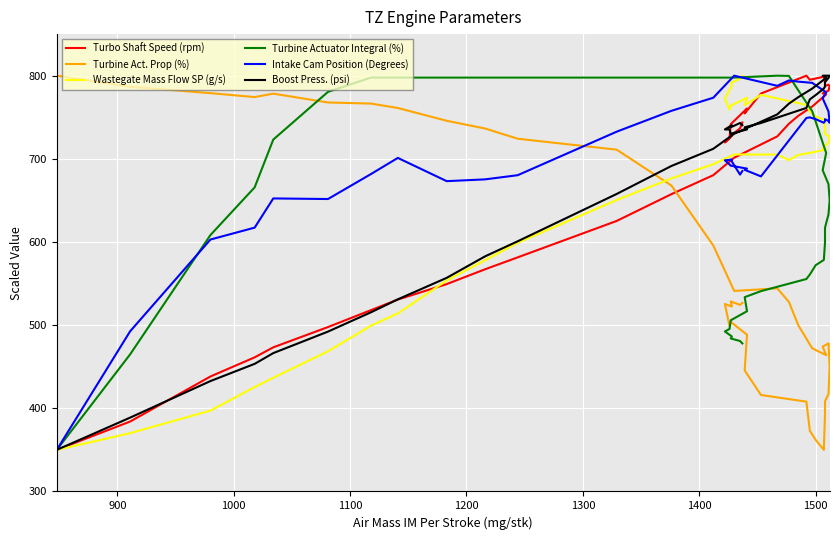

Is it true that Wastegate Mass Flow SP (g/s) equals 953.1 at 19?

False